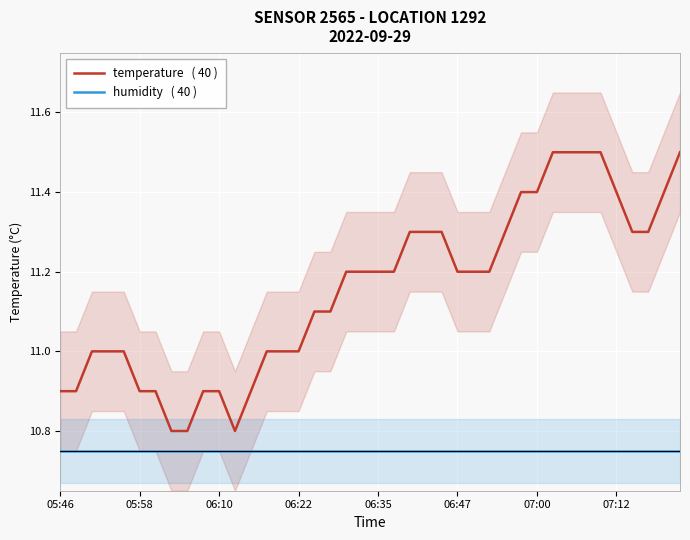

What is the difference between the maximum and second lowest values in the temperature   ( 40 ) series?

0.7